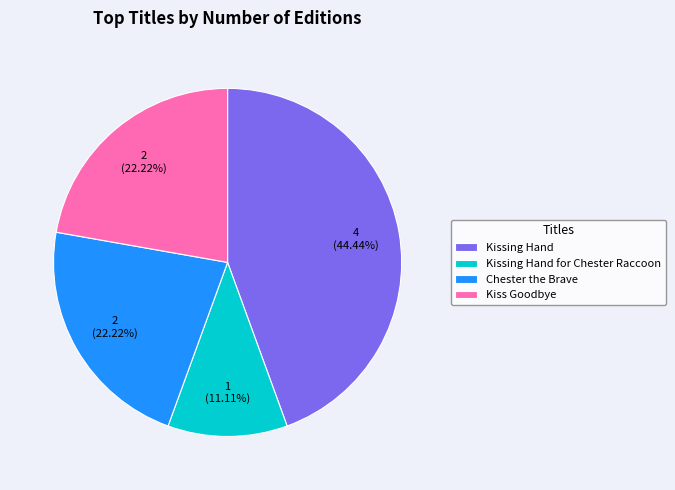

Is the sum of Kissing Hand and Kissing Hand for Chester Raccoon greater than half?

Yes